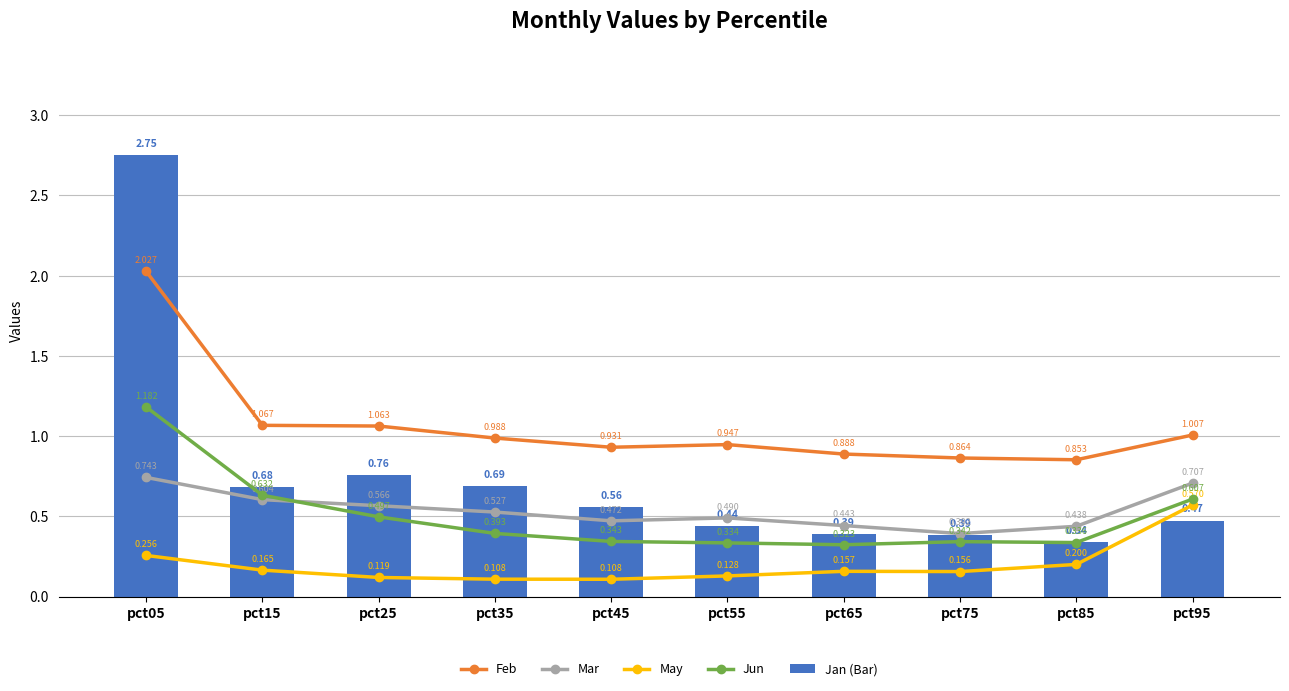

Count the number of data series in this chart.

5